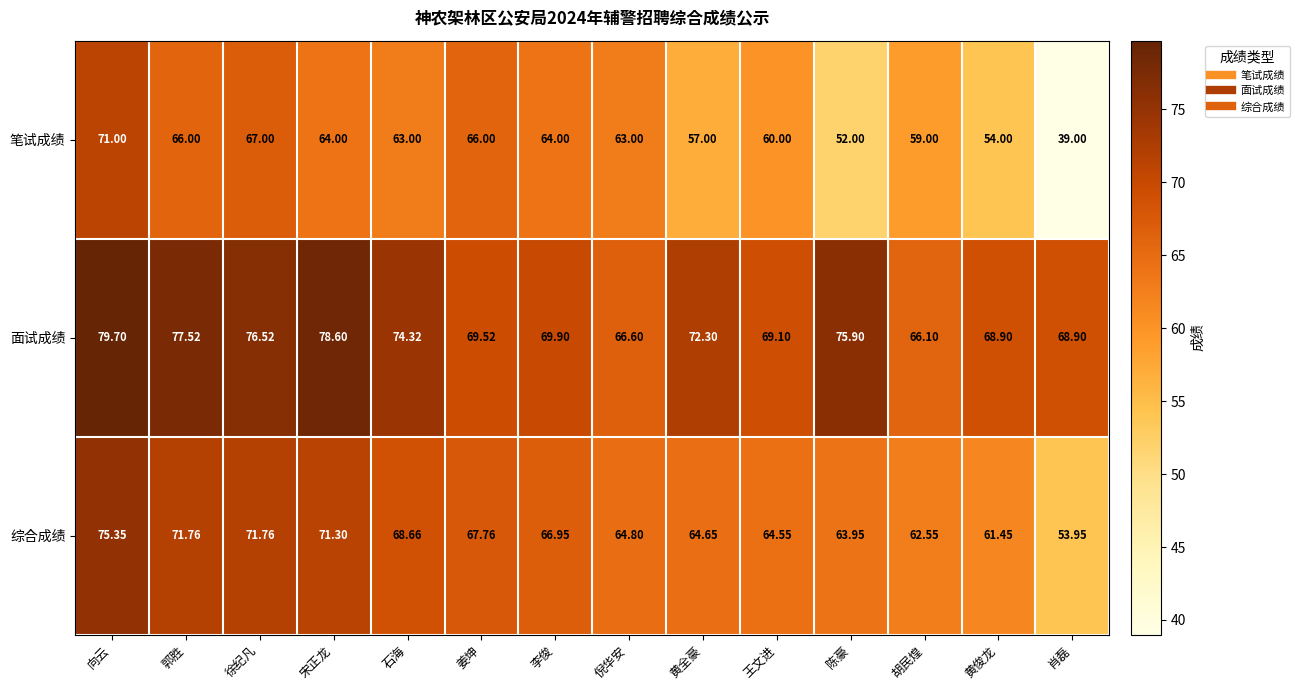

List the series in order of their peak value, lowest first.

笔试成绩, 综合成绩, 面试成绩